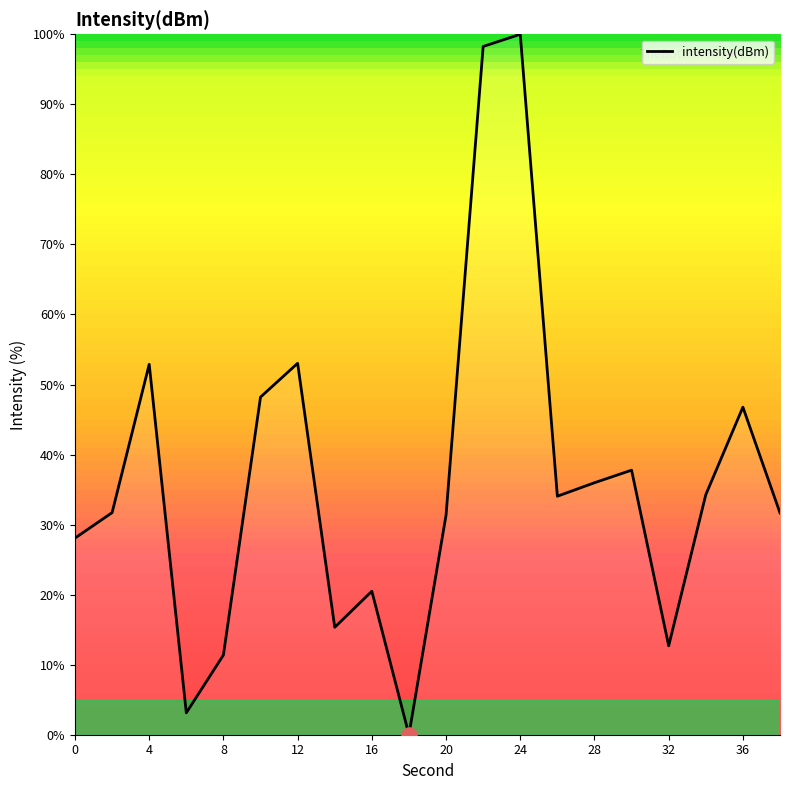

What is the greatest value displayed?

100.0